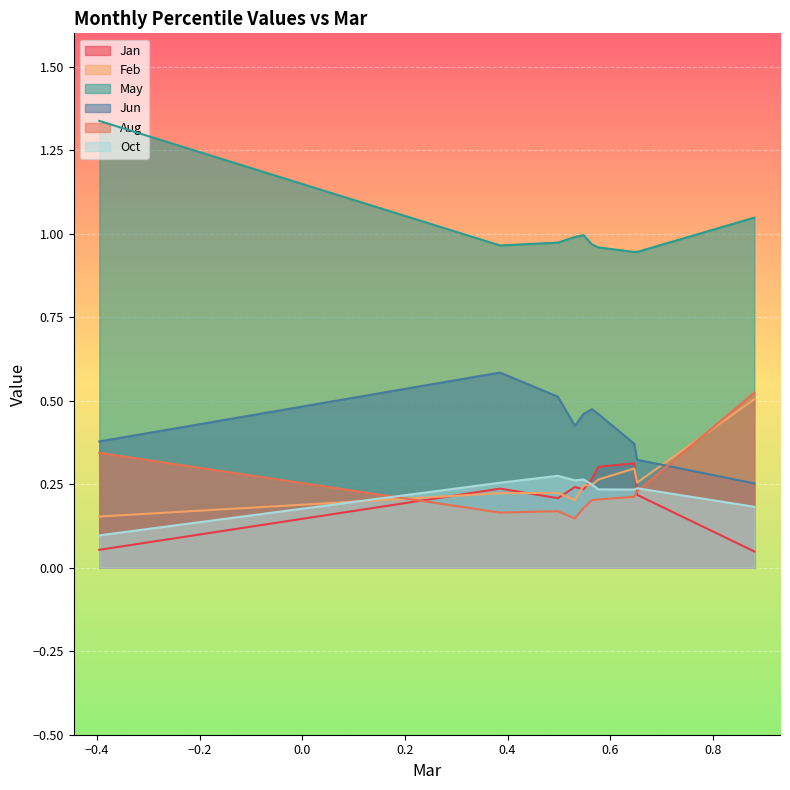

Does the chart display data point markers on the line(s)?

No